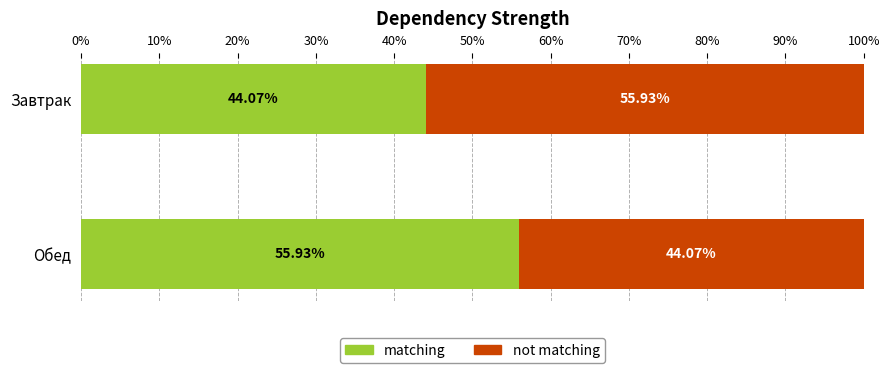

What is the total value across all series at Обед?

100.0